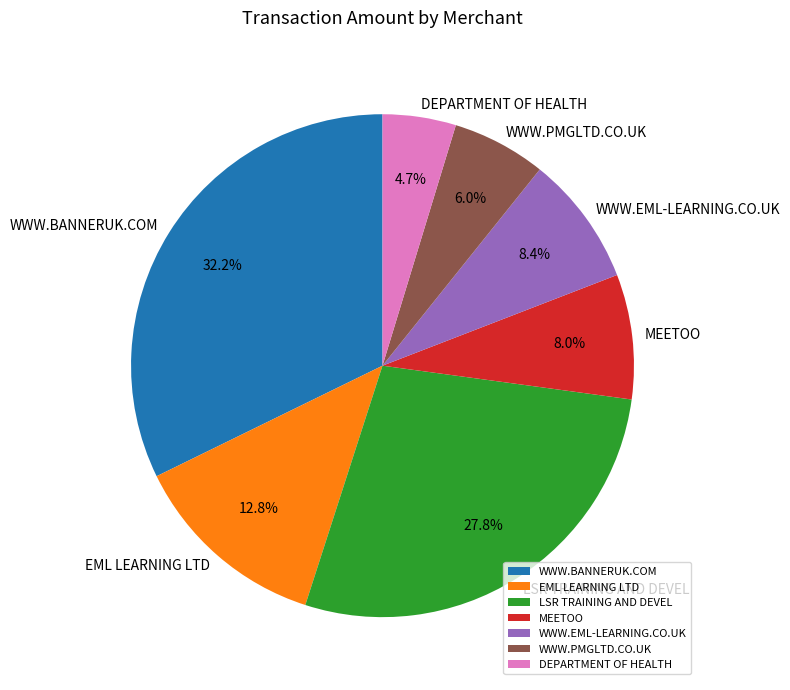

To the nearest percent, what is the combined percentage of WWW.BANNERUK.COM and MEETOO?

40%